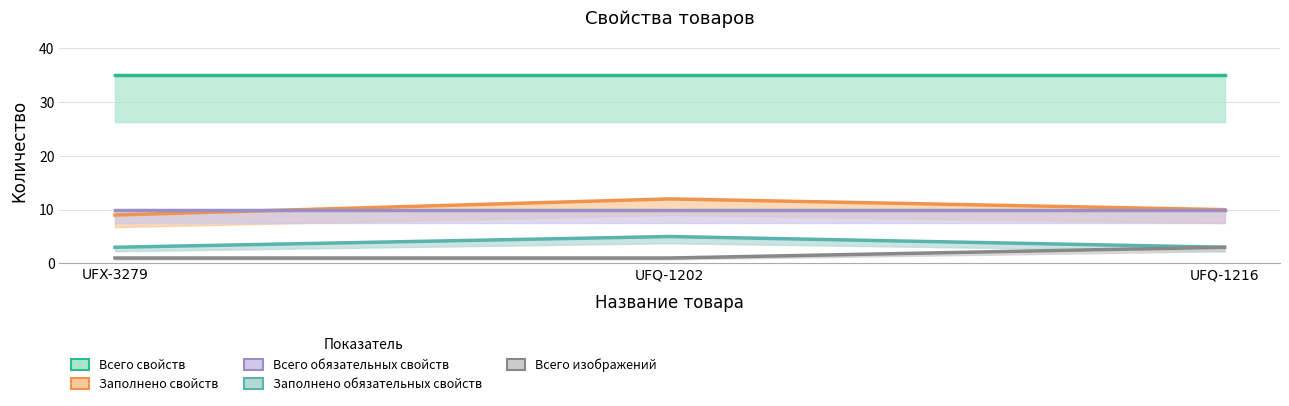

Where is Всего изображений nearest to the value 2?

UFX-3279